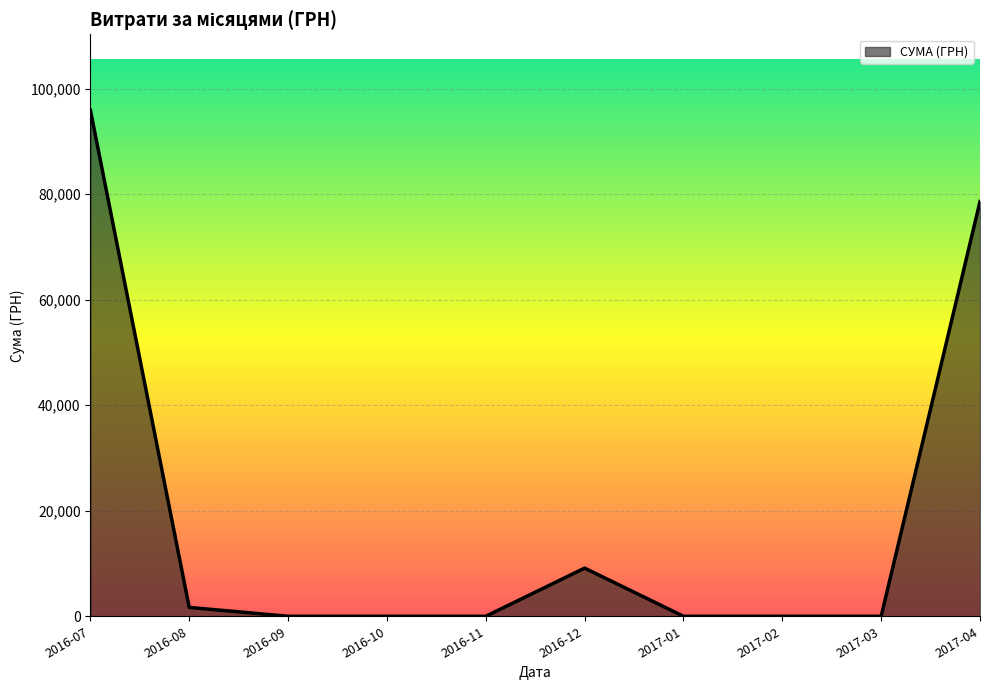

What is the minimum value shown in the chart?

0.0